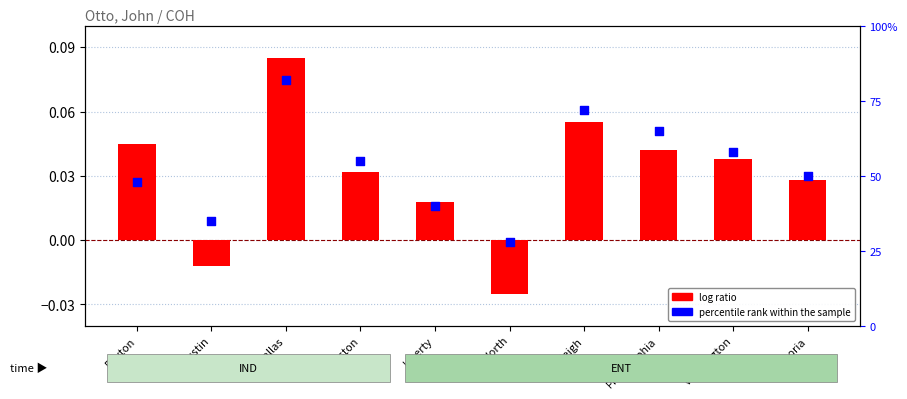

At how many categories does at least one series exceed 81?

1